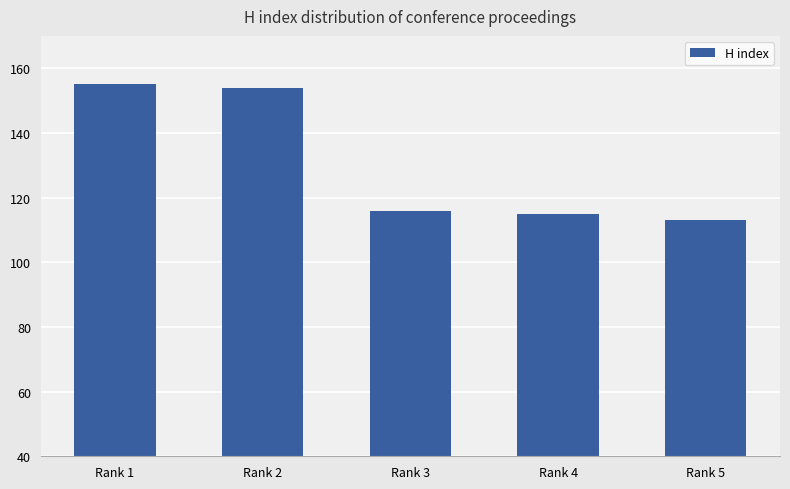

Reading left to right, extract all data points from this chart.

155	154	116	115	113